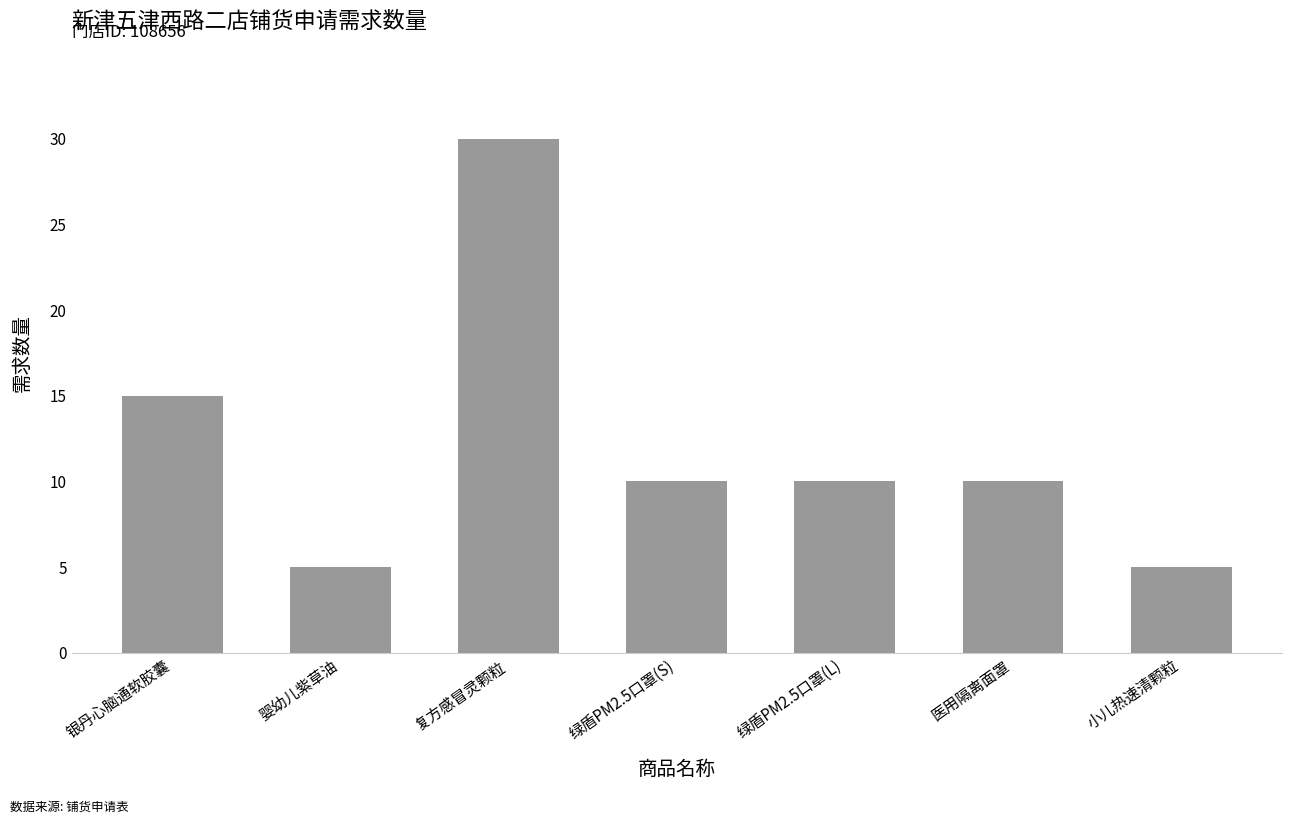

What position from the left is 银丹心脑通软胶囊?

1